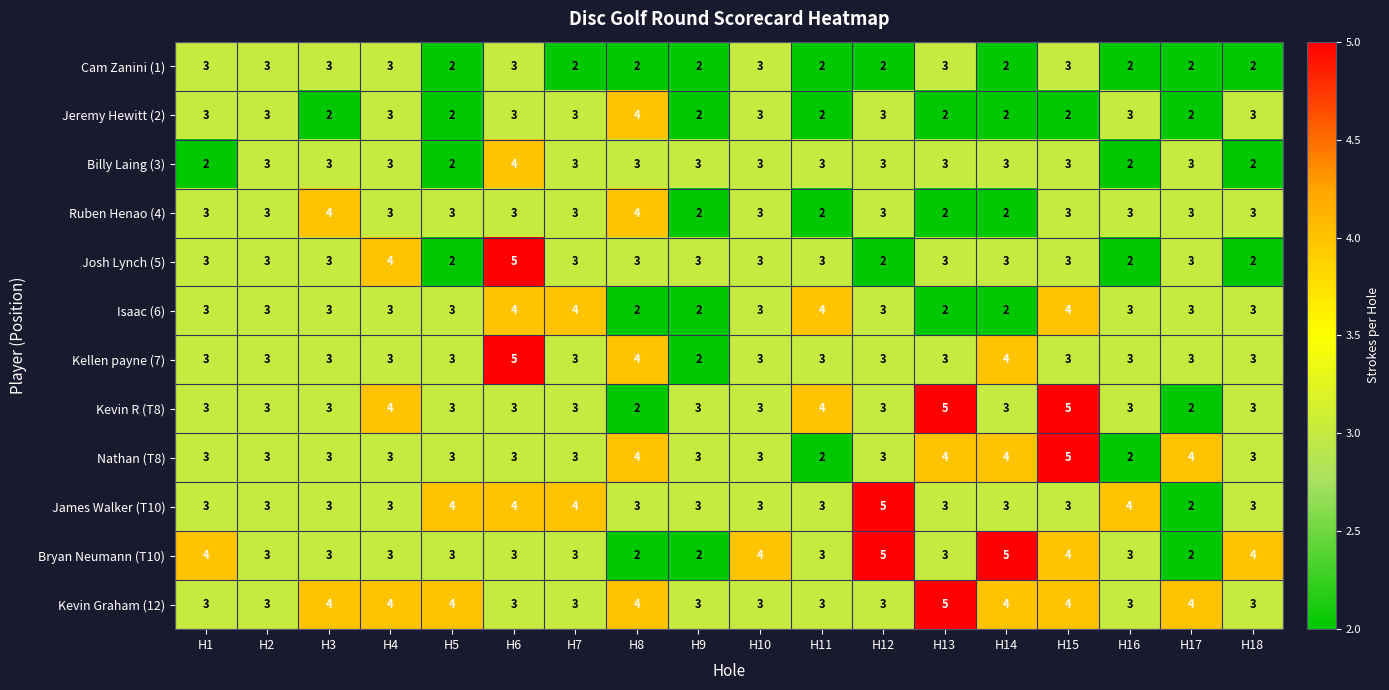

What is the approximate value of Cam Zanini (1) at H3?

3